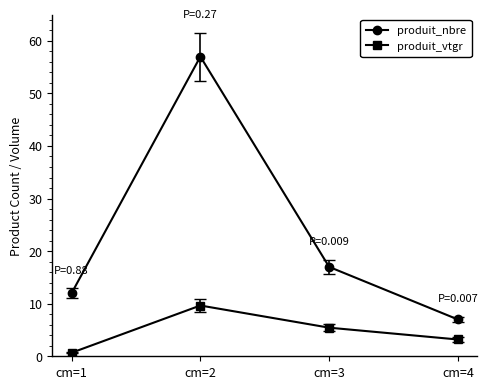

Which series has the largest range (max minus min)?

produit_nbre